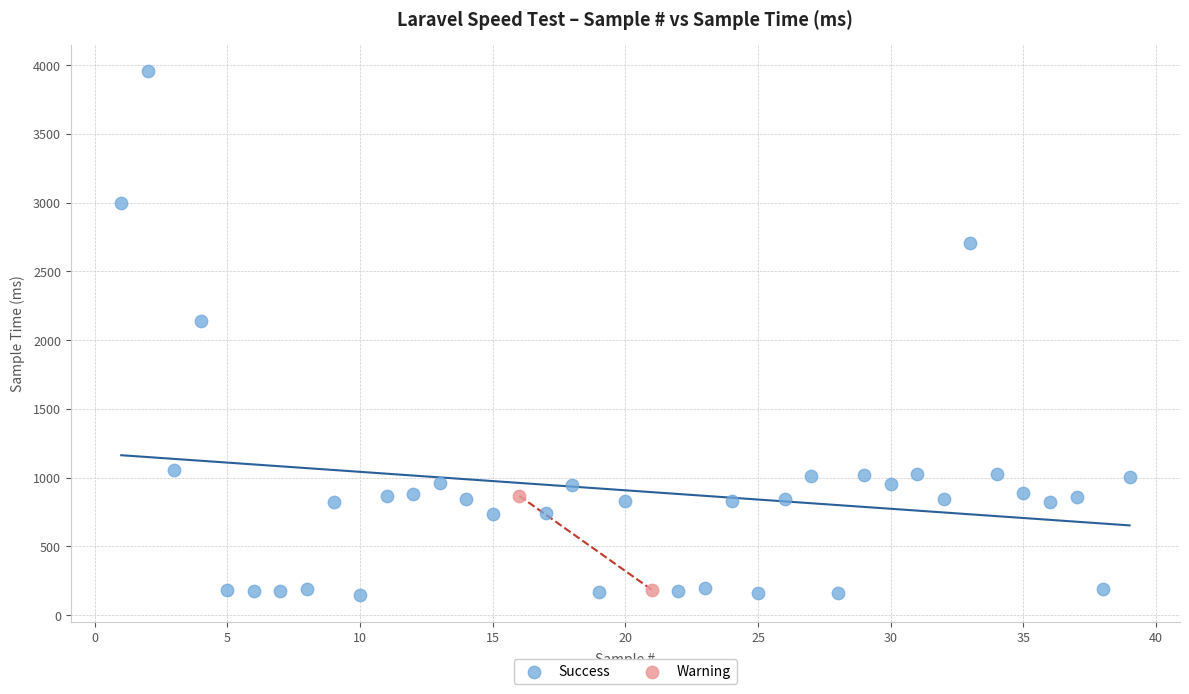

What are all the series names shown in the legend?

Success, Warning